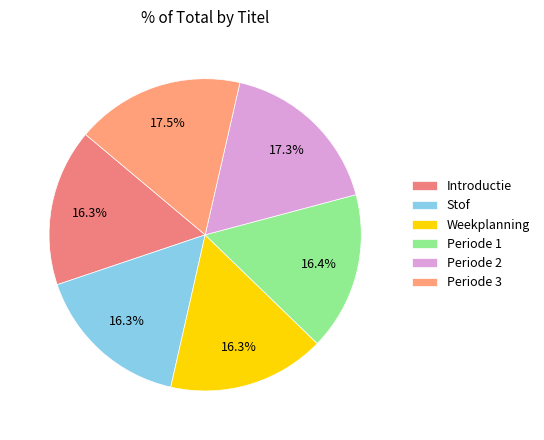

Is the sum of Stof and Introductie greater than half?

No